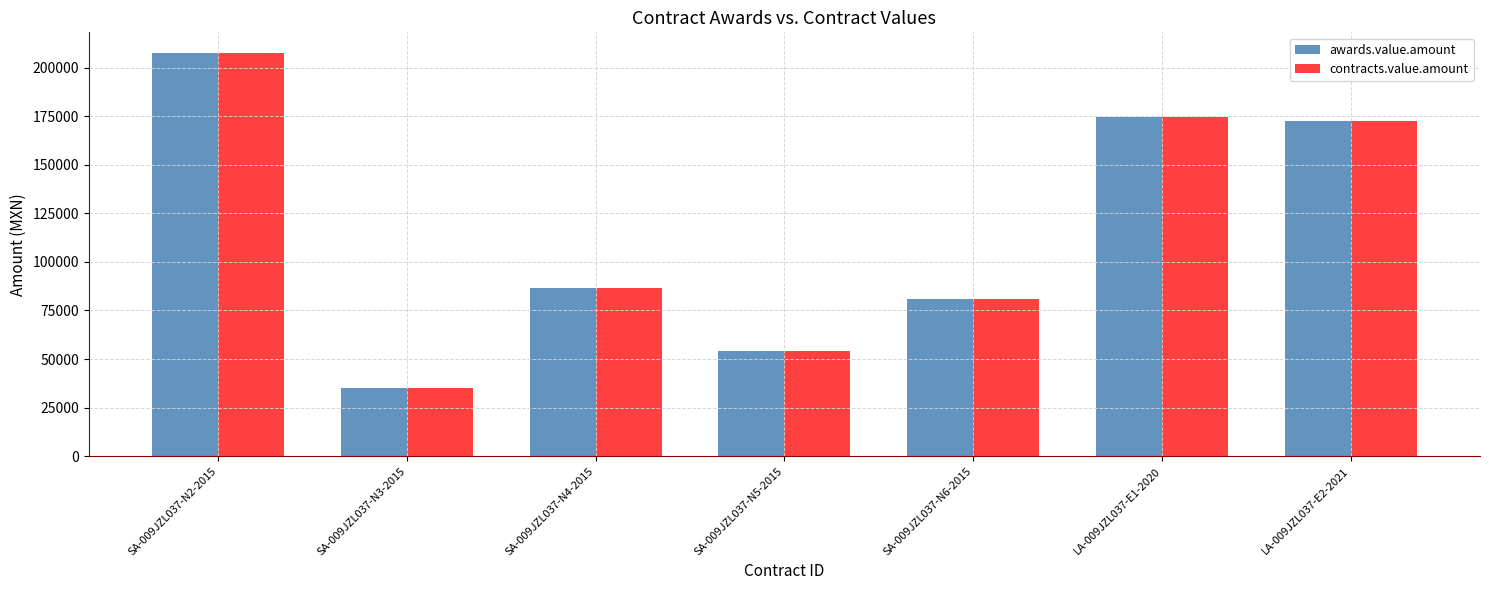

True or false: awards.value.amount has a value of 49206.3 at SA-009JZL037-N6-2015.

False